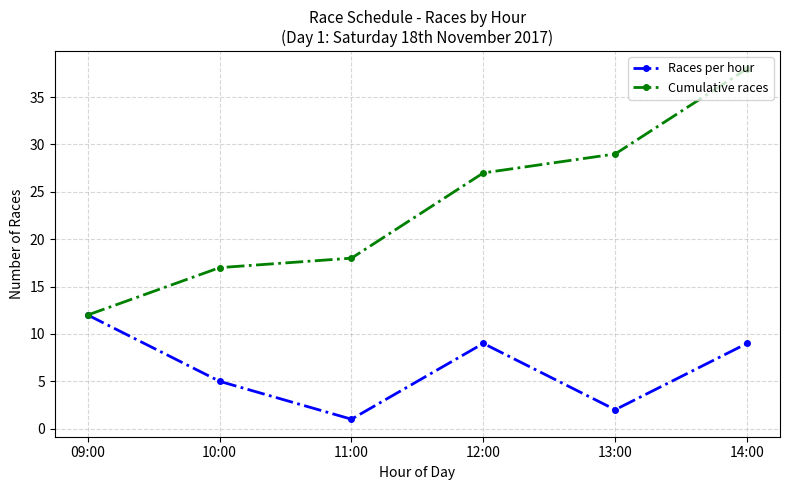

What is the label of the 1st point from the right?

14:00